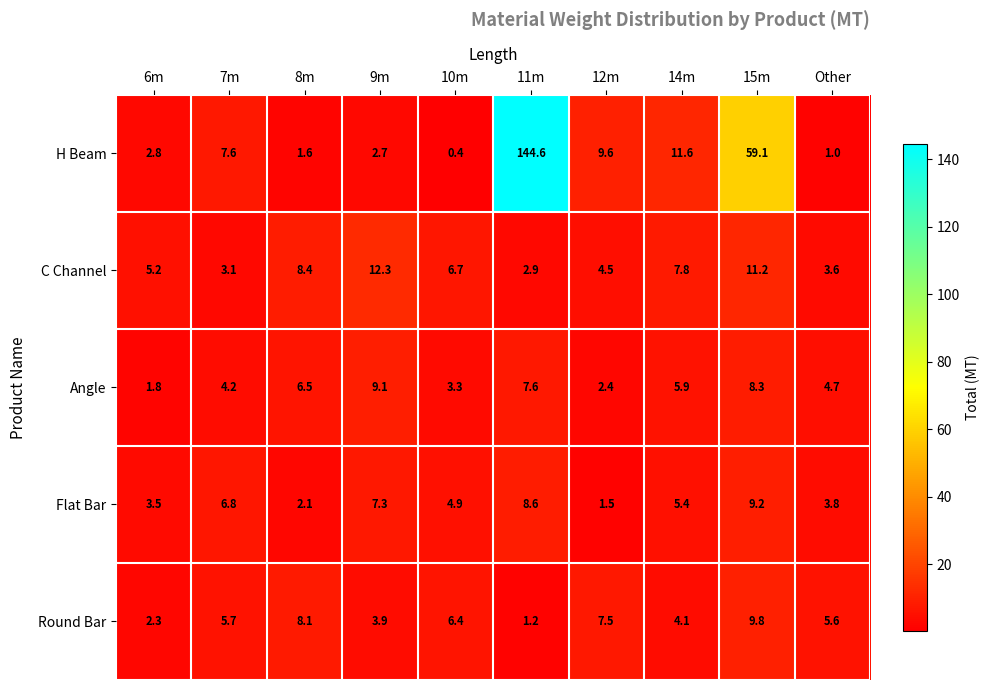

Count the number of data series in this chart.

5